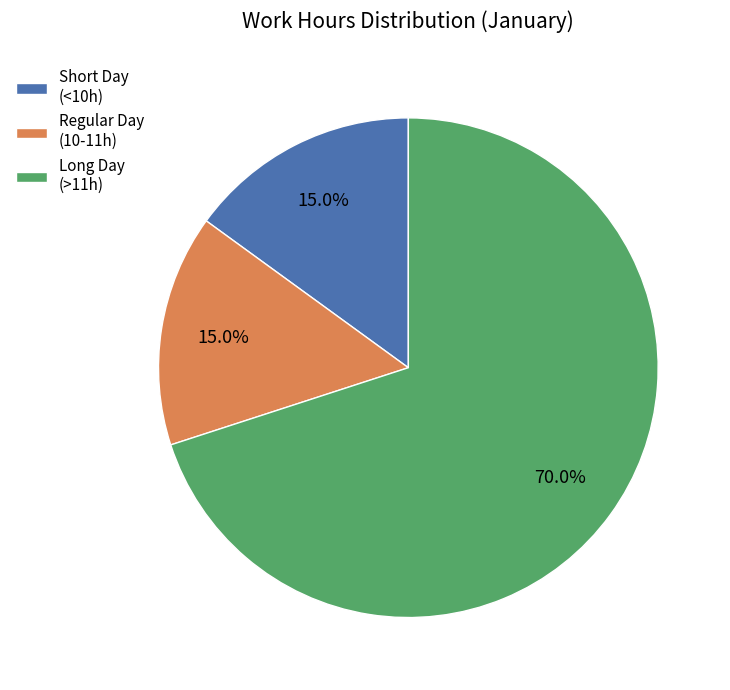

What percentage do Regular Day (10-11h) and Short Day (<10h) together represent?

30.0%